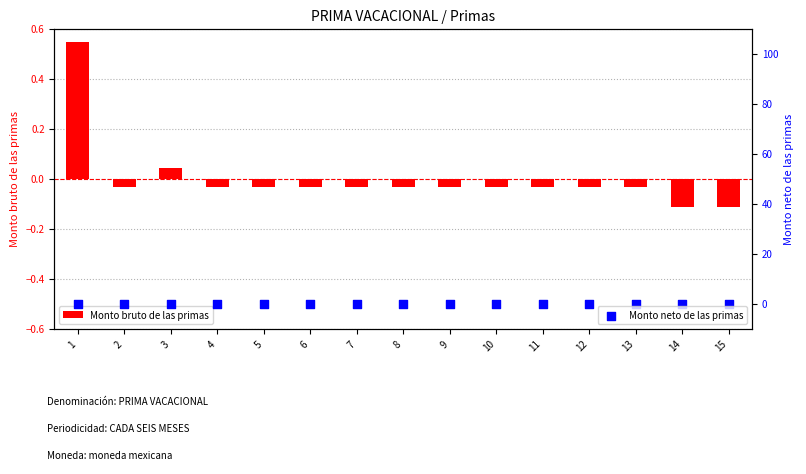

What are all the series names shown in the legend?

Monto bruto de las primas, Monto neto de las primas